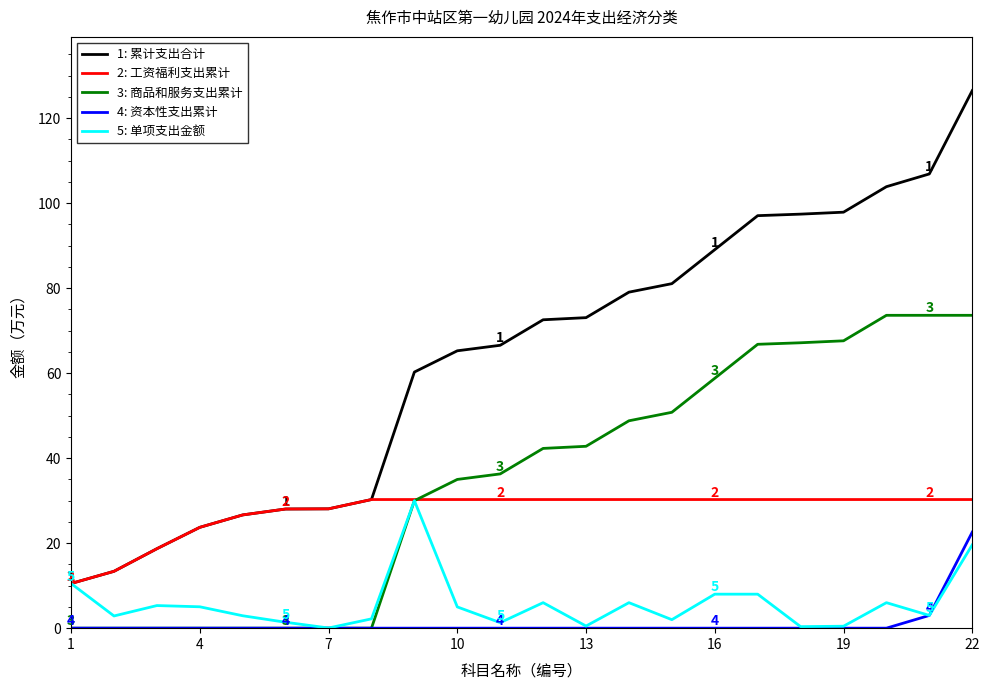

What is the minimum value for 2: 工资福利支出累计?

10.5